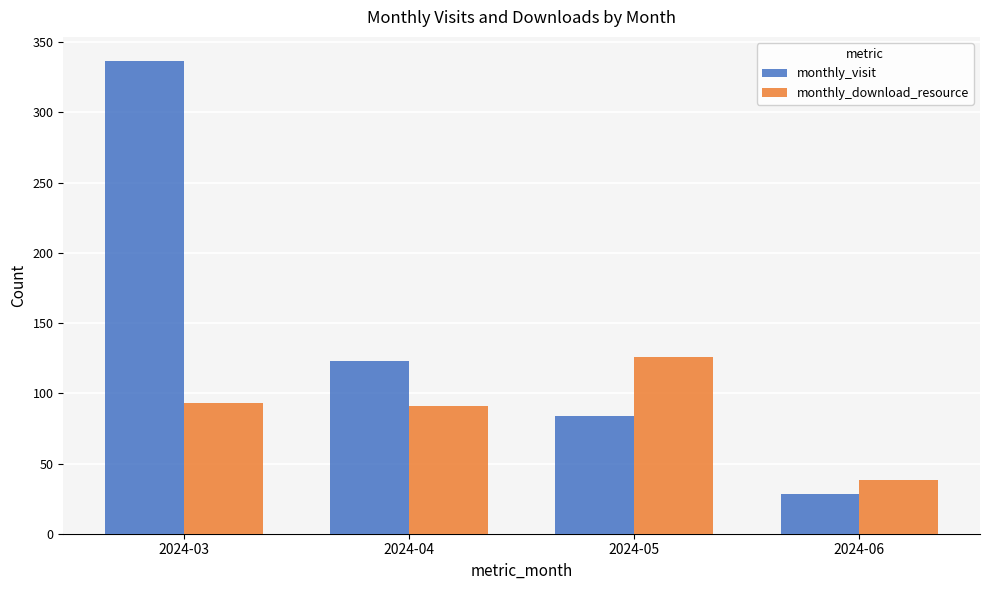

Reading left to right, list all the values displayed in this chart.

monthly_visit: 2024-03=337	2024-04=123	2024-05=84	2024-06=28
monthly_download_resource: 2024-03=93	2024-04=91	2024-05=126	2024-06=38